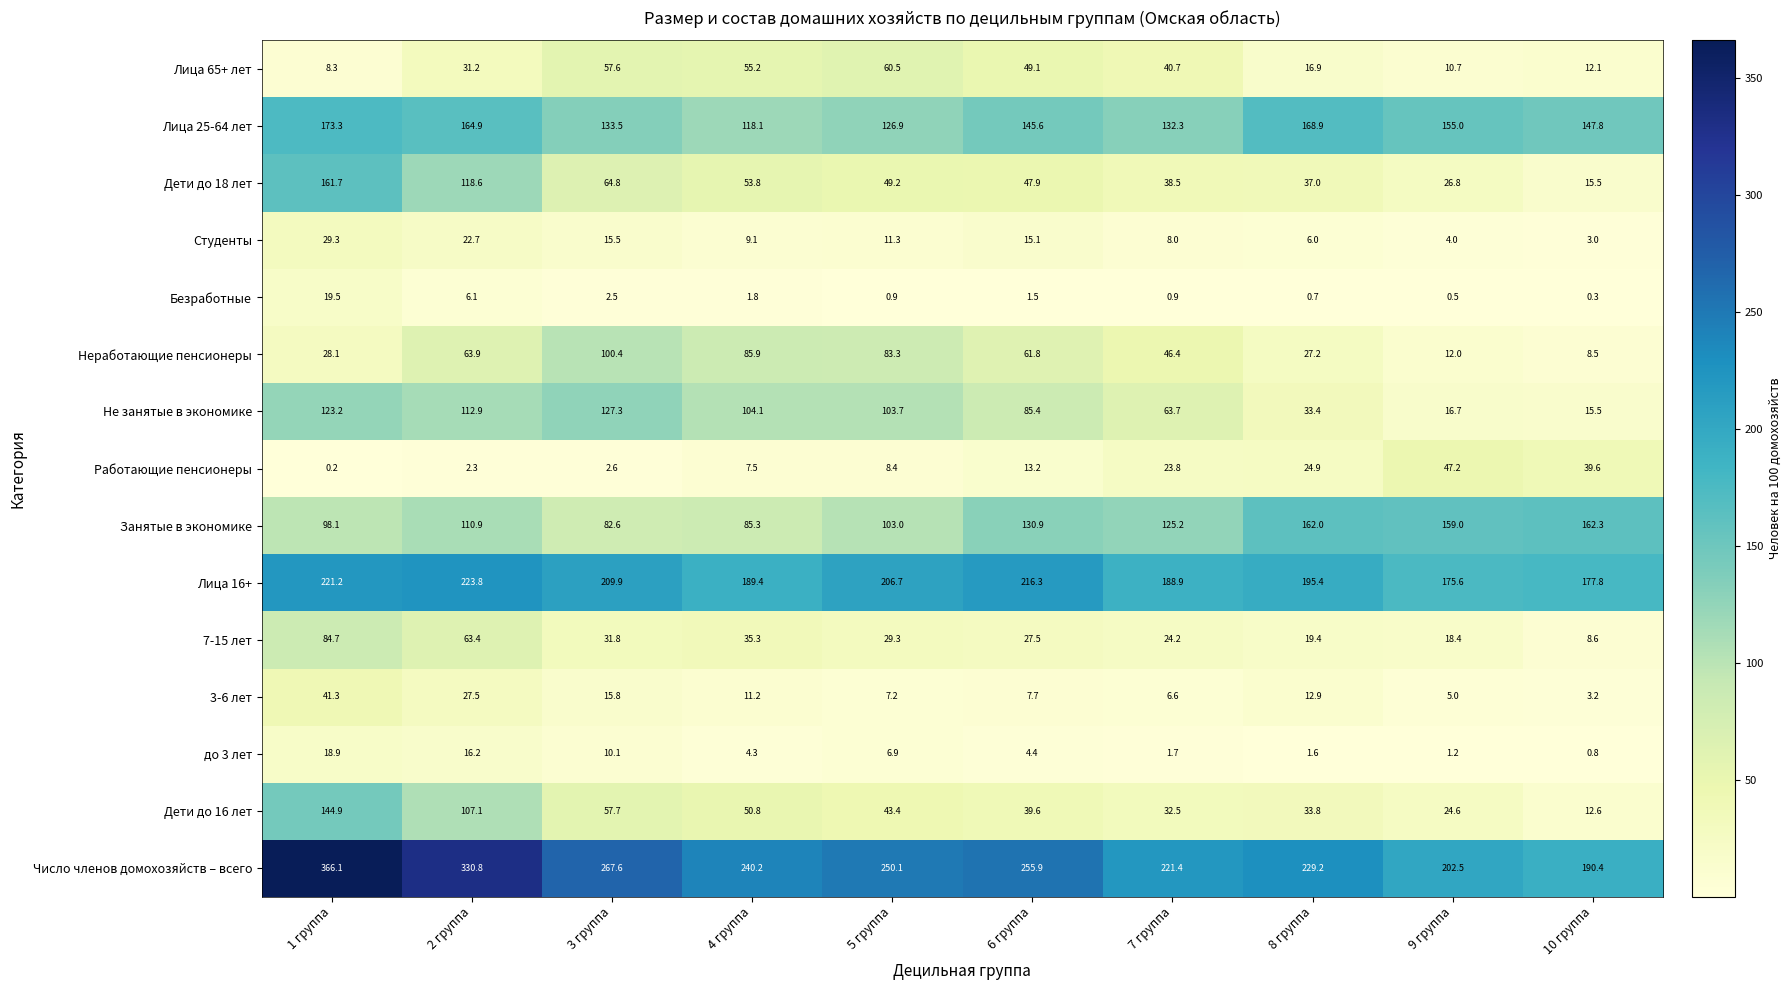

At which label does Лица 16+ reach its peak?

2 группа